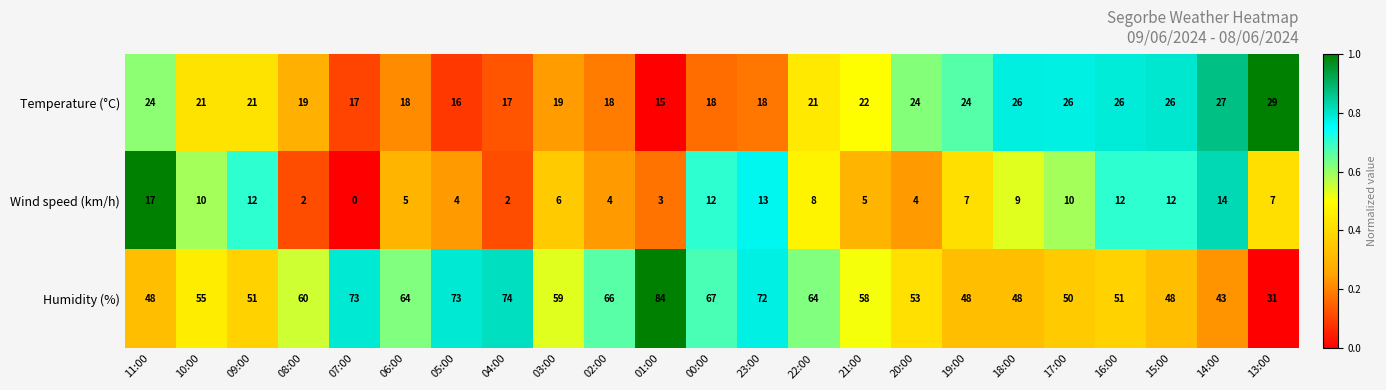

What is the total value across all series at 08:00?

81